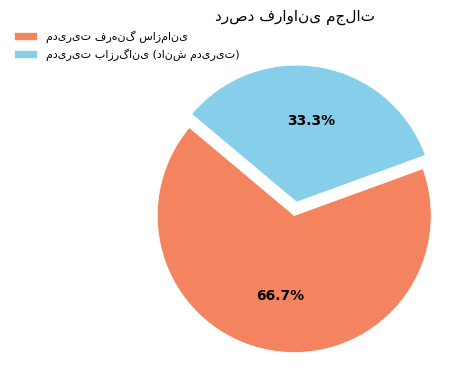

Does any single category account for the majority?

Yes